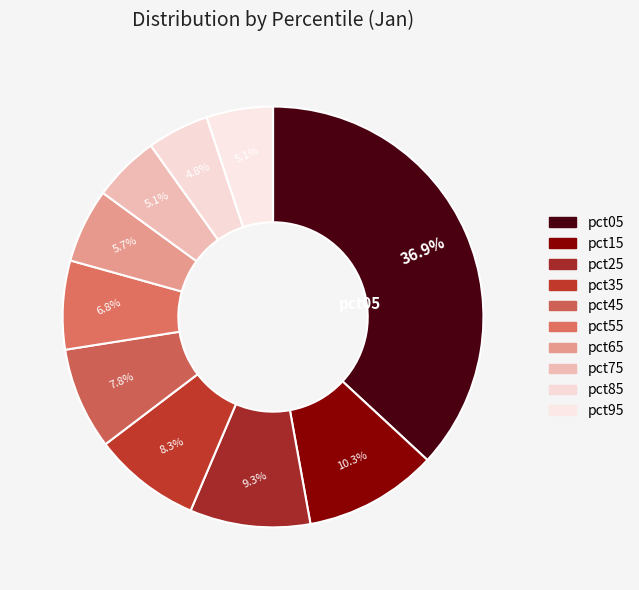

Count the number of slices in the pie.

10